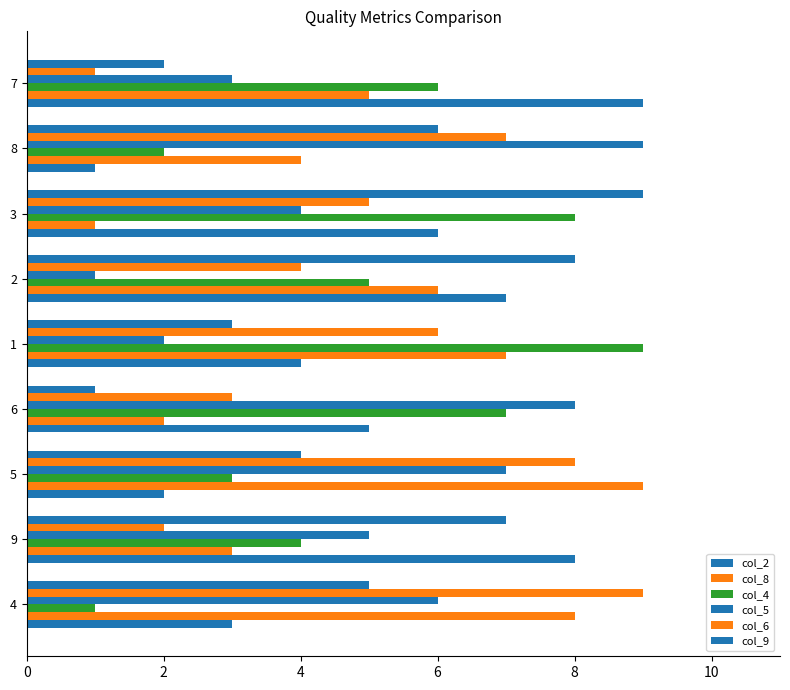

What is the value of the col_2 bar at the 6th from the left?

7